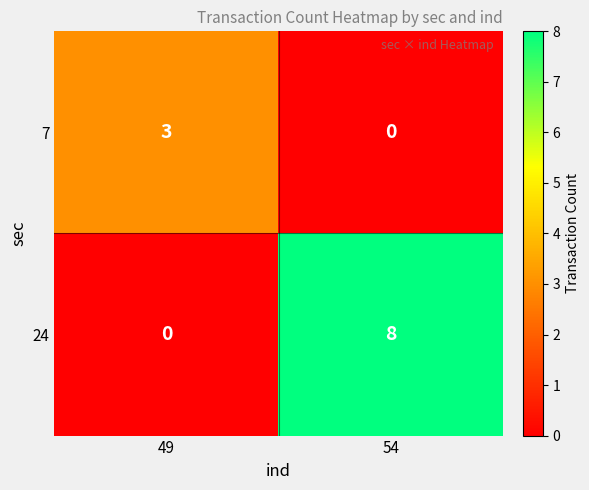

Reading left to right, what are all the values shown in this chart?

7: 49=3	54=0
24: 49=0	54=8